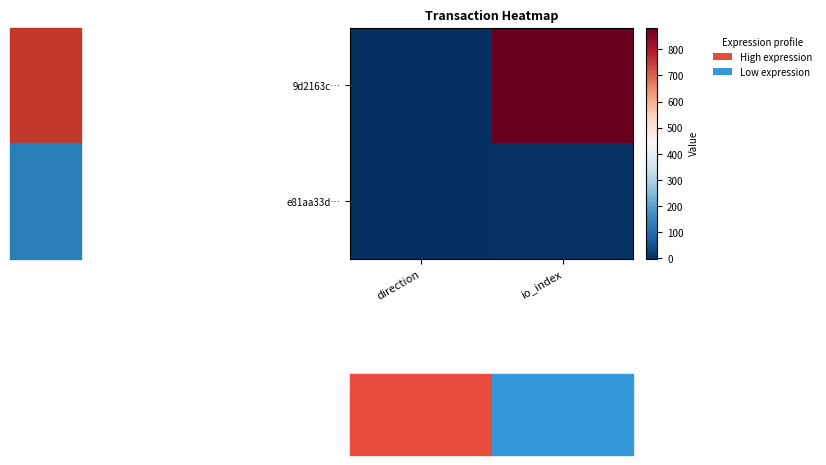

What is the difference between the highest and lowest values at io_index?

878